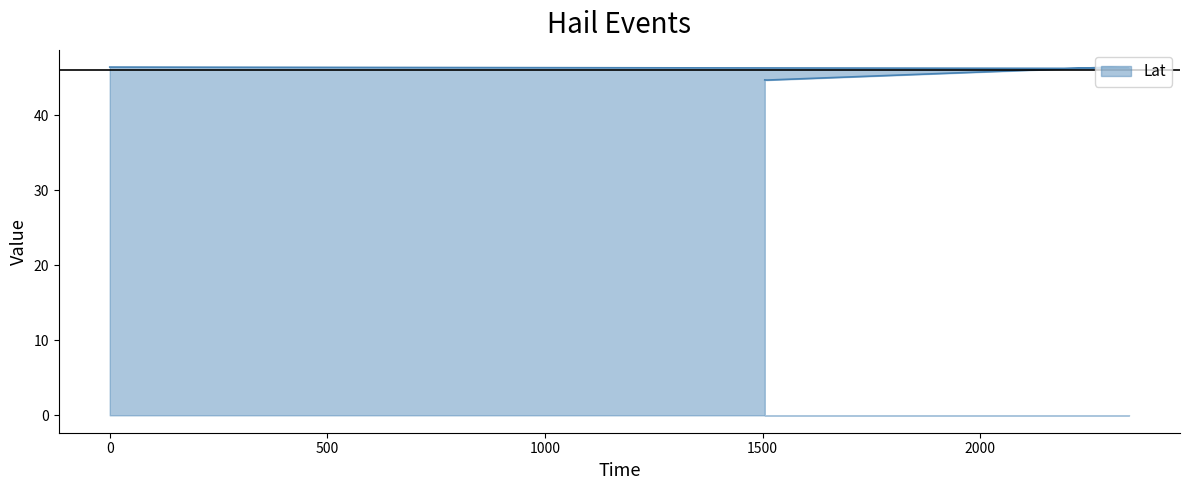

What is the change in value from 1505 to 2300?

+1.7